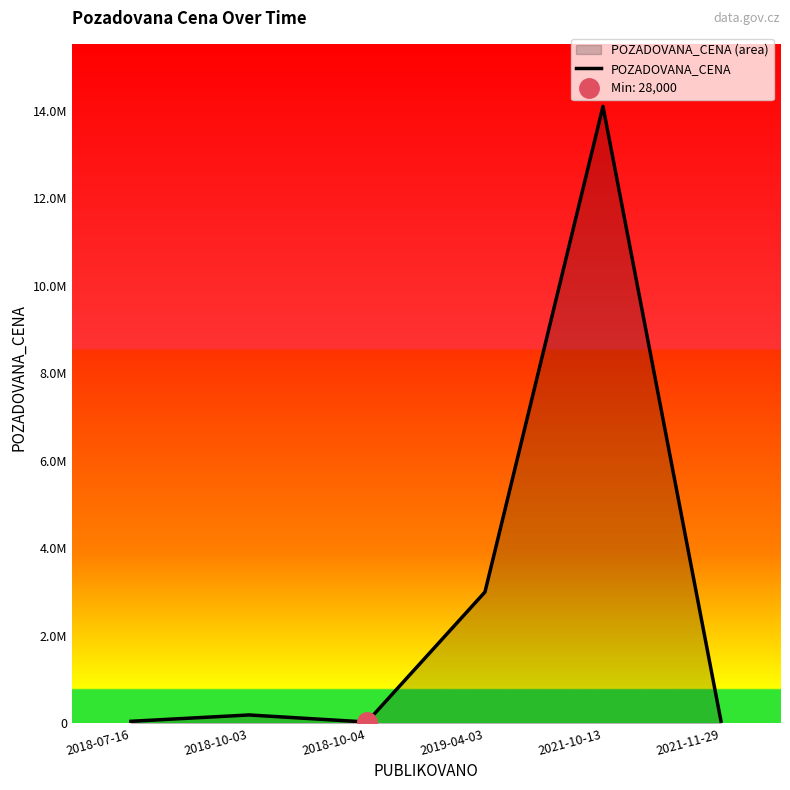

The value at 2021-10-13 is 14100000. True or false?

True